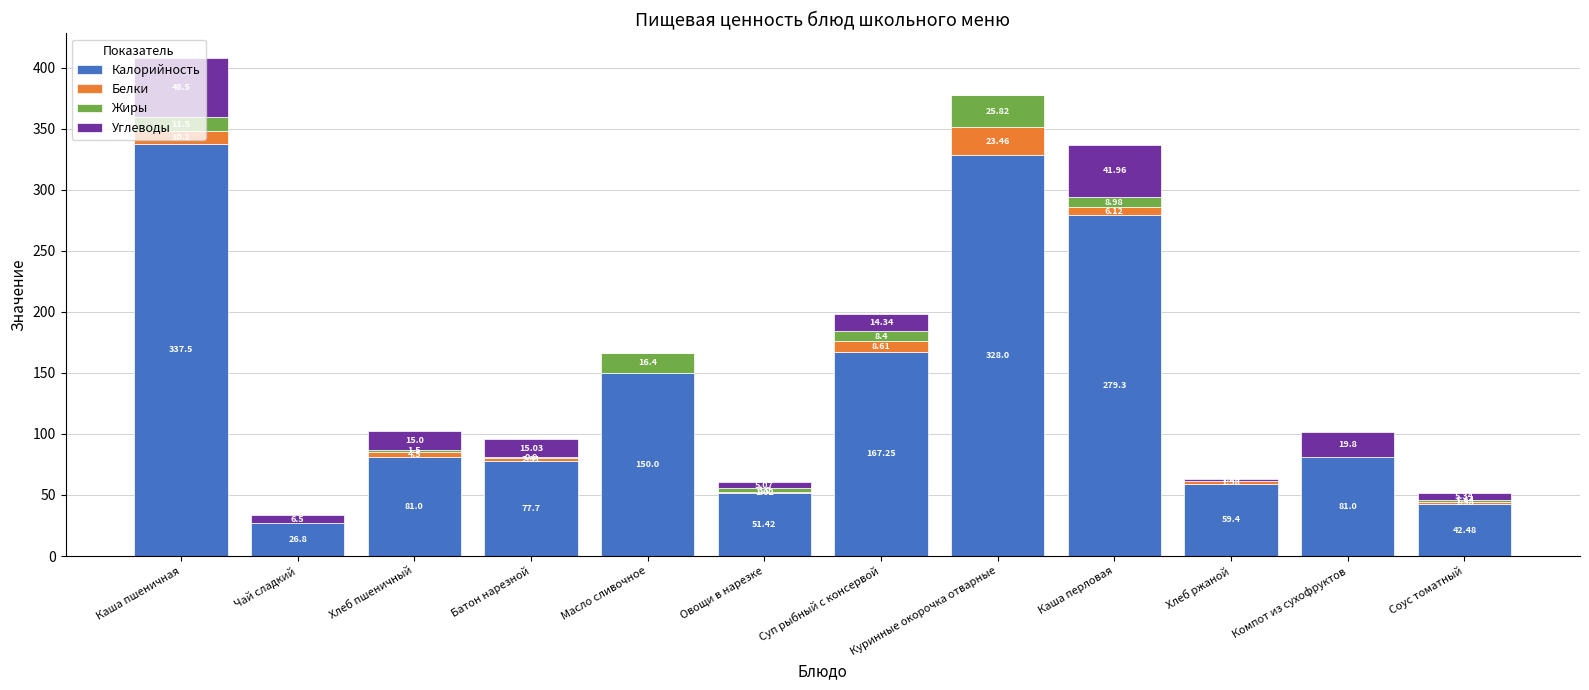

At which category is the sum across all series the highest?

Каша пшеничная